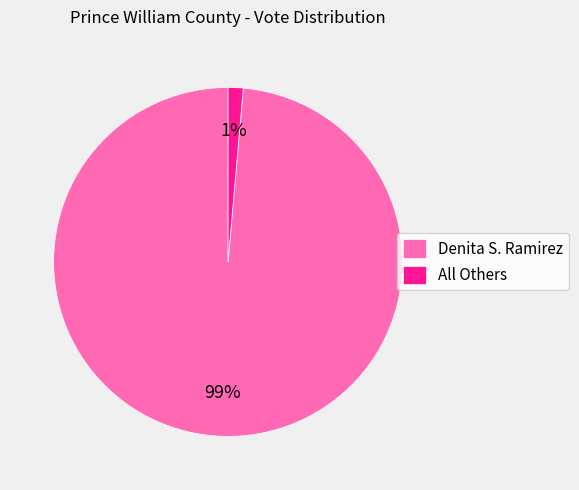

Rank the categories by value from lowest to highest.

All Others, Denita S. Ramirez